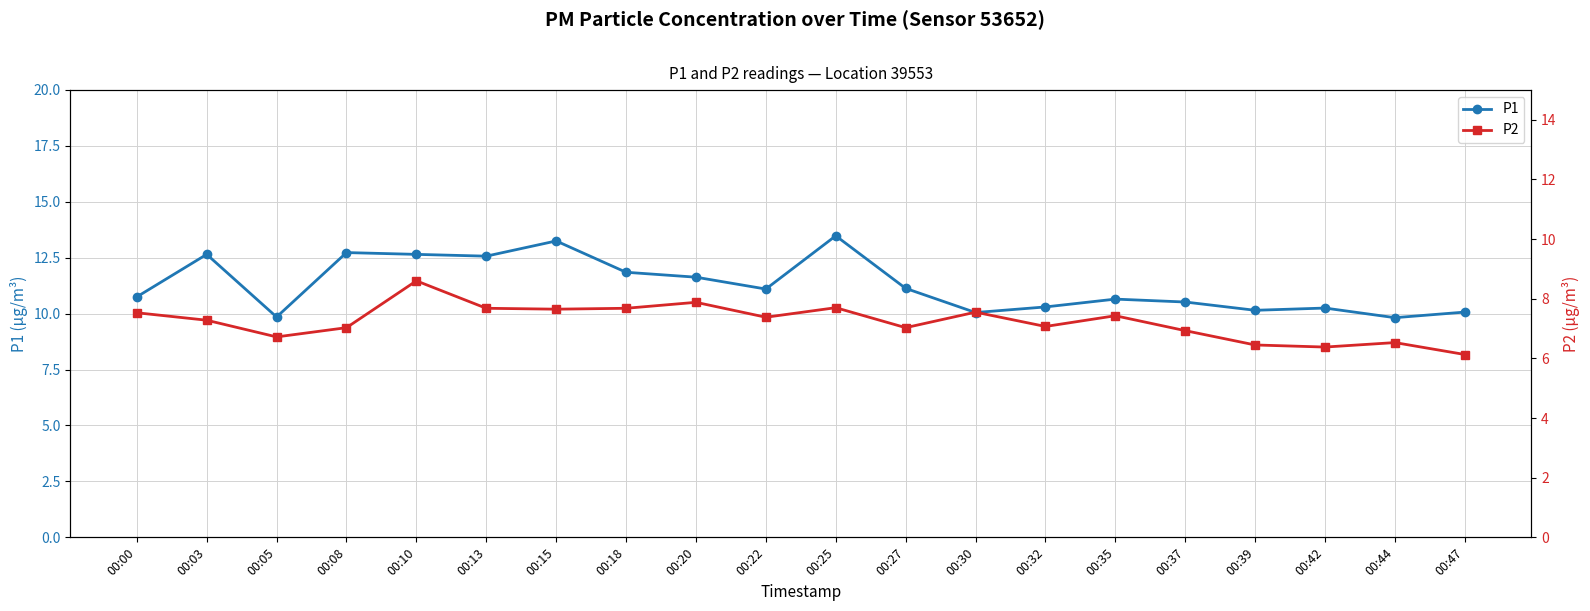

Which series changed the most between 00:10 and 00:25?

P2